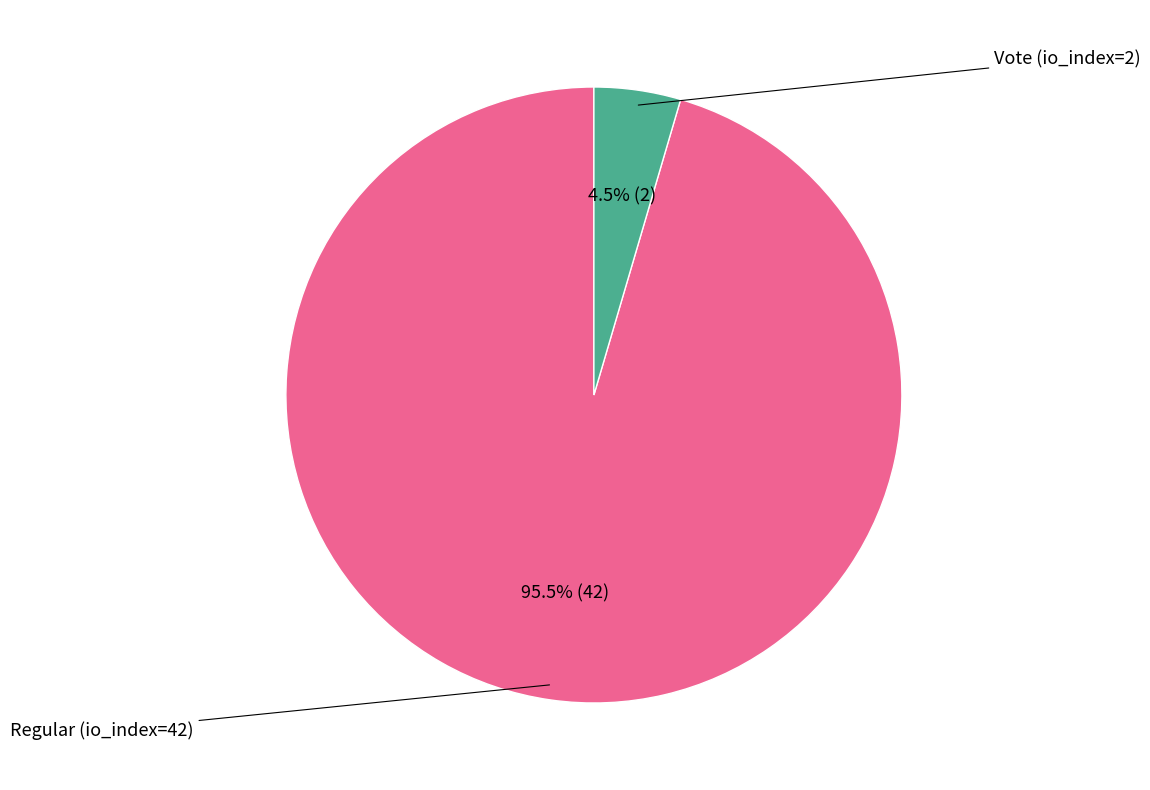

Does any single category account for the majority?

Yes